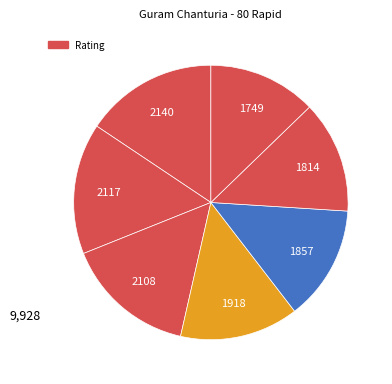

How many segments does this pie chart have?

7